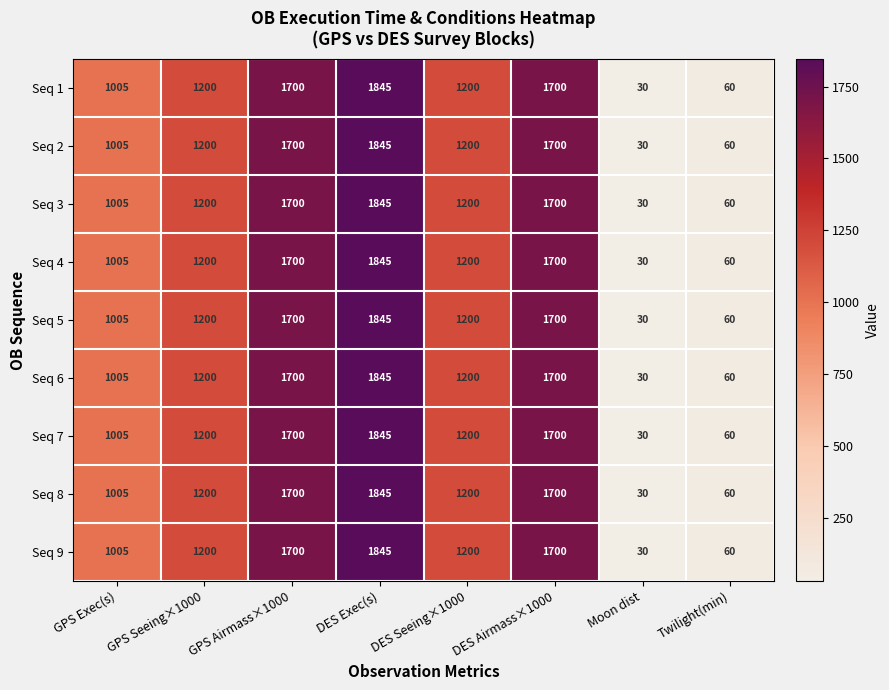

What is the approximate value of Seq 7 at Twilight(min)?

60